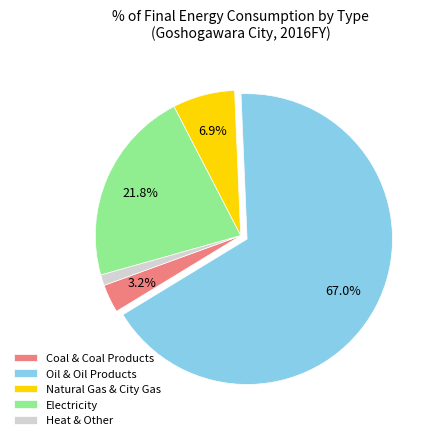

Is Electricity the majority of the pie?

No